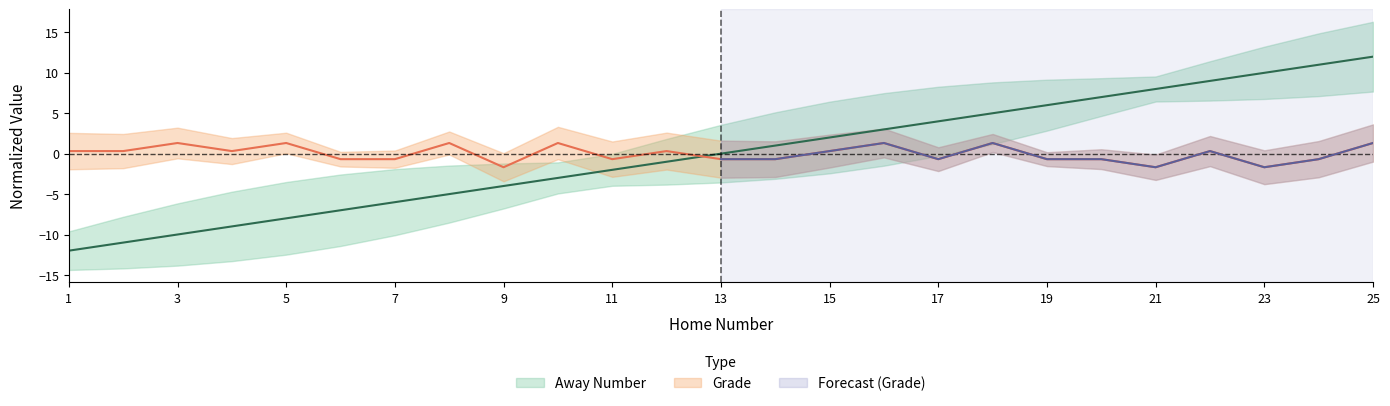

At which category is the sum across all series the highest?

25